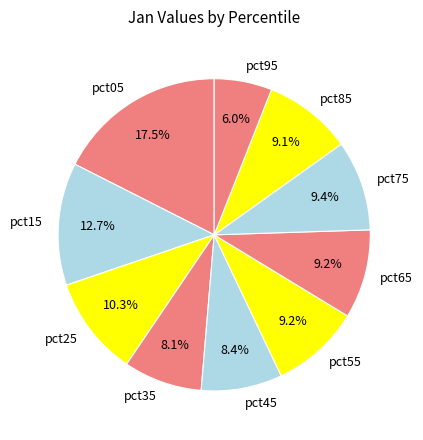

True or false: pct25 accounts for 1% of the total.

False